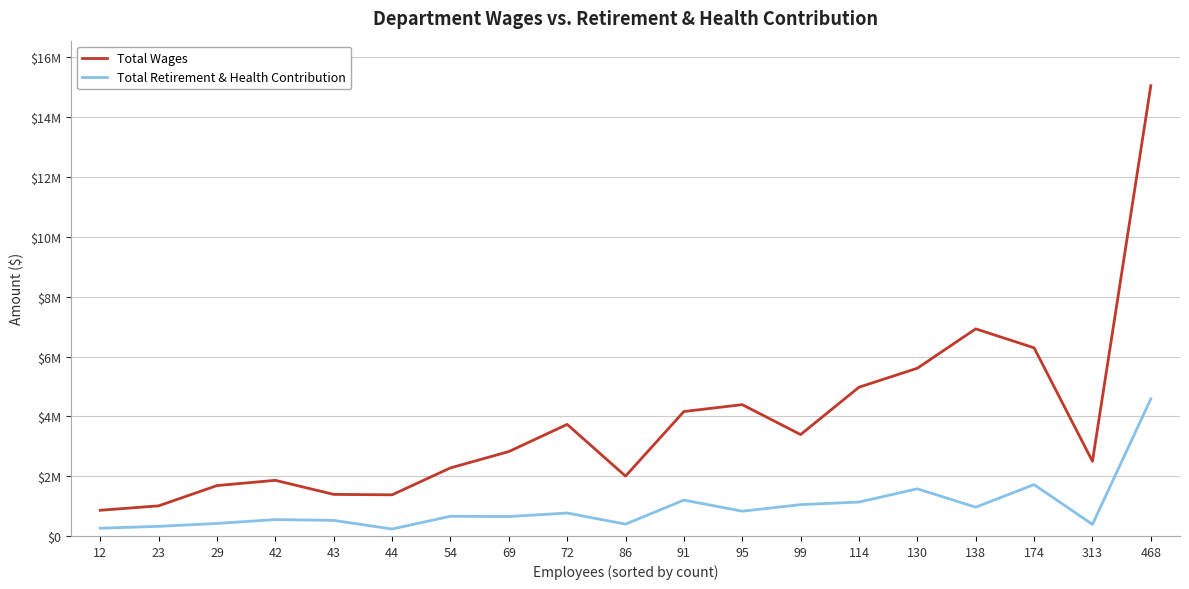

Does the chart display data point markers on the line(s)?

No